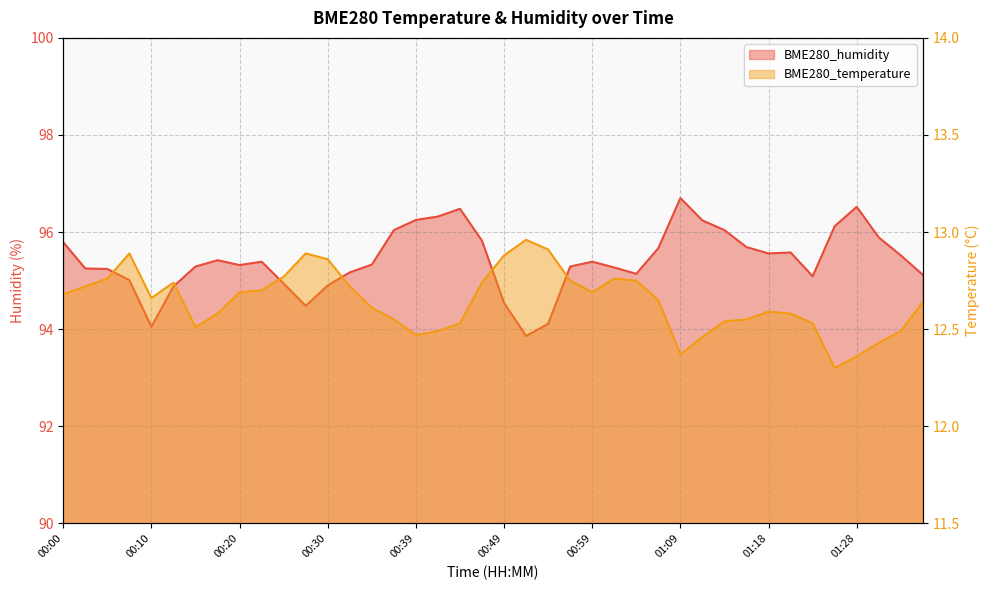

Which series has the widest spread of values?

BME280_humidity